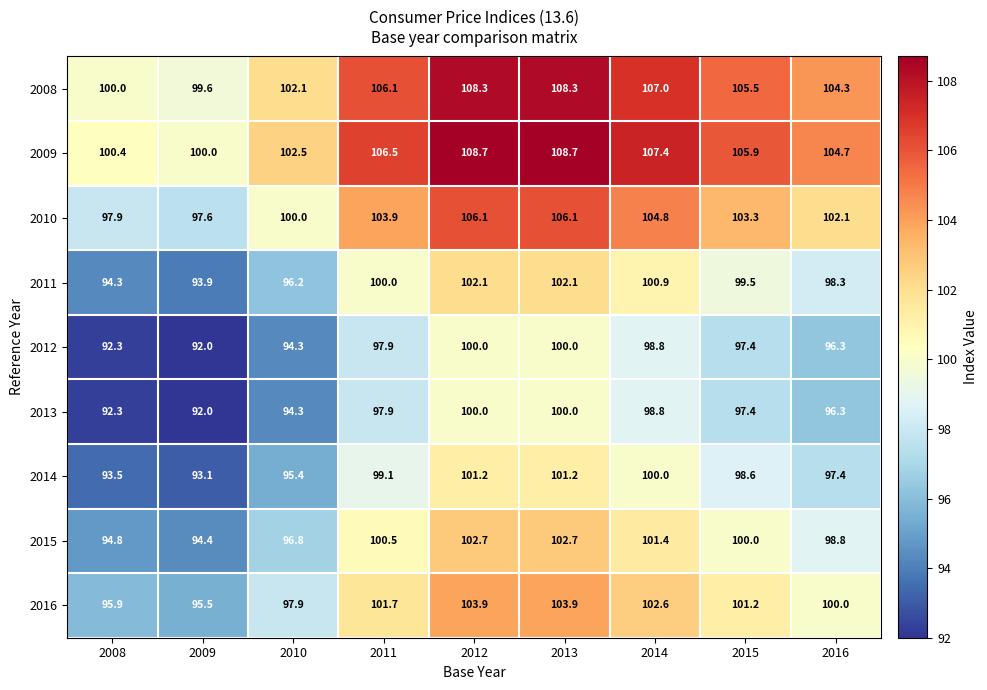

The 2013 series shows 143.0 at 2016. True or false?

False